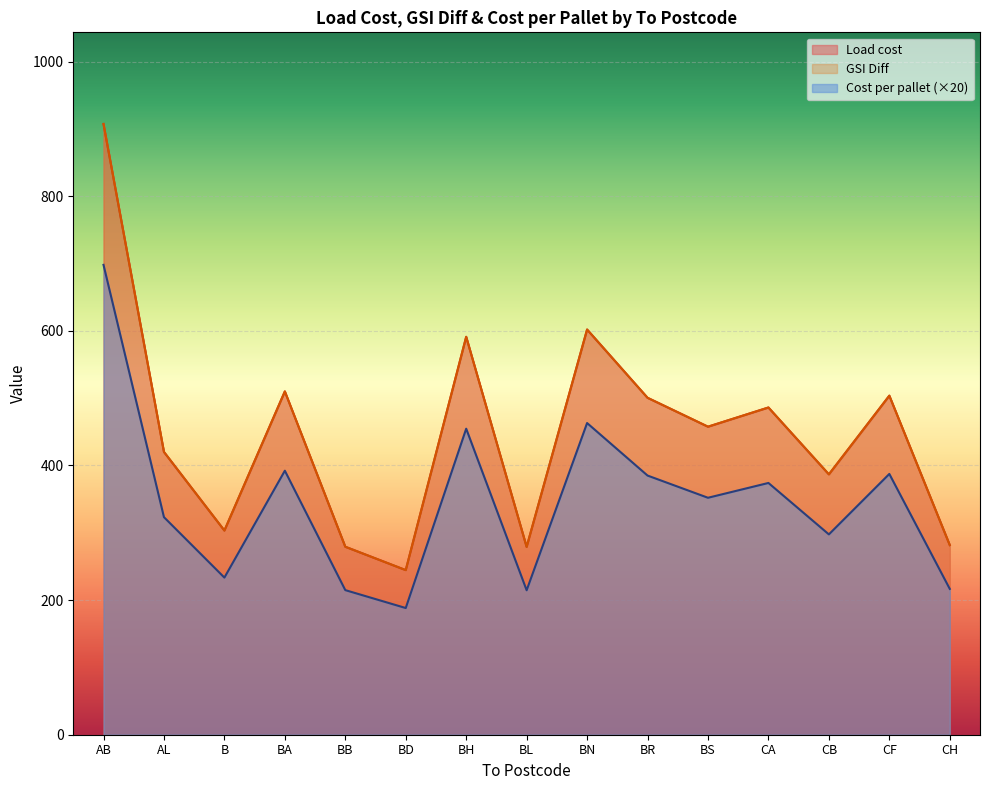

Where is Load cost nearest to the value 575?

BH